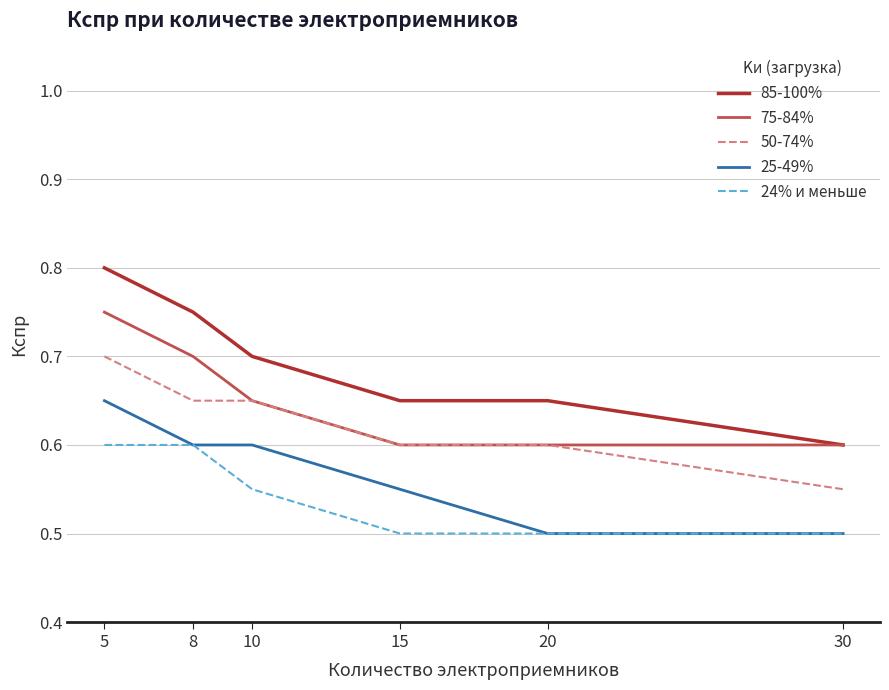

Rank the series by their average value, from lowest to highest.

24% и меньше, 25-49%, 50-74%, 75-84%, 85-100%